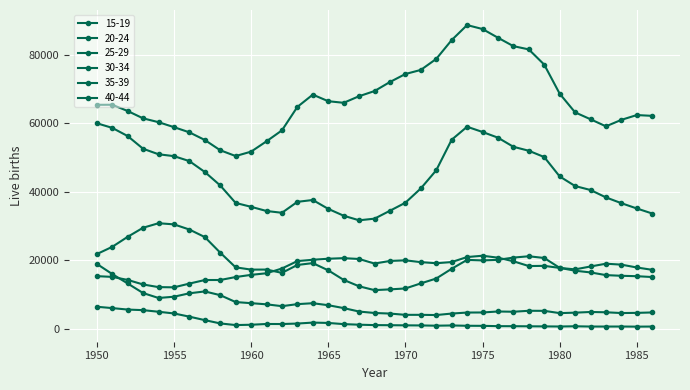

Count the number of data series in this chart.

6